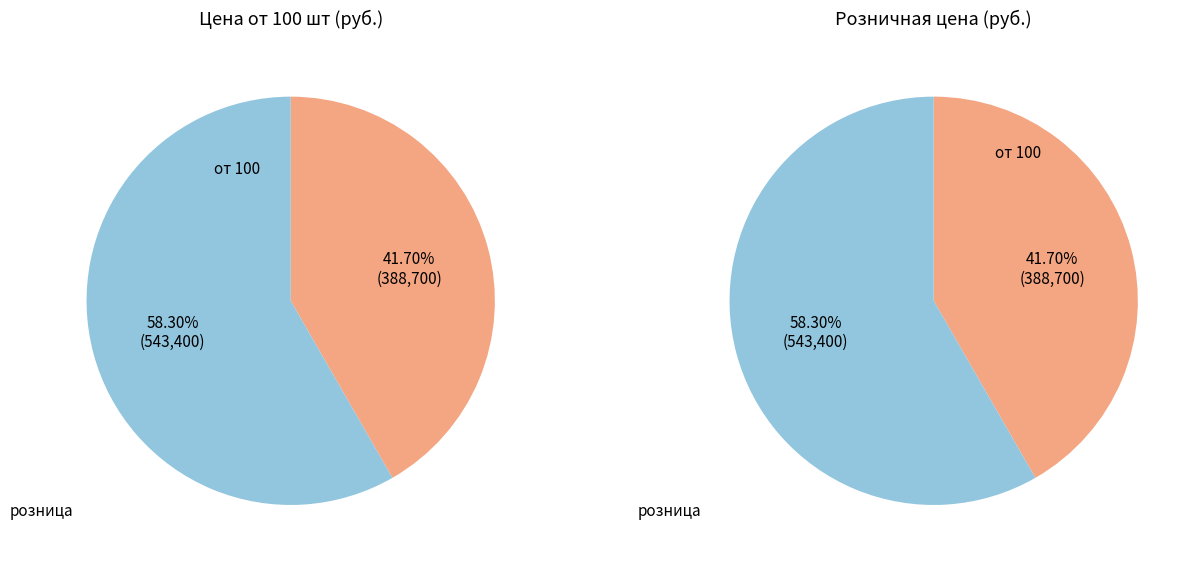

Which series has the widest spread of values?

от 100